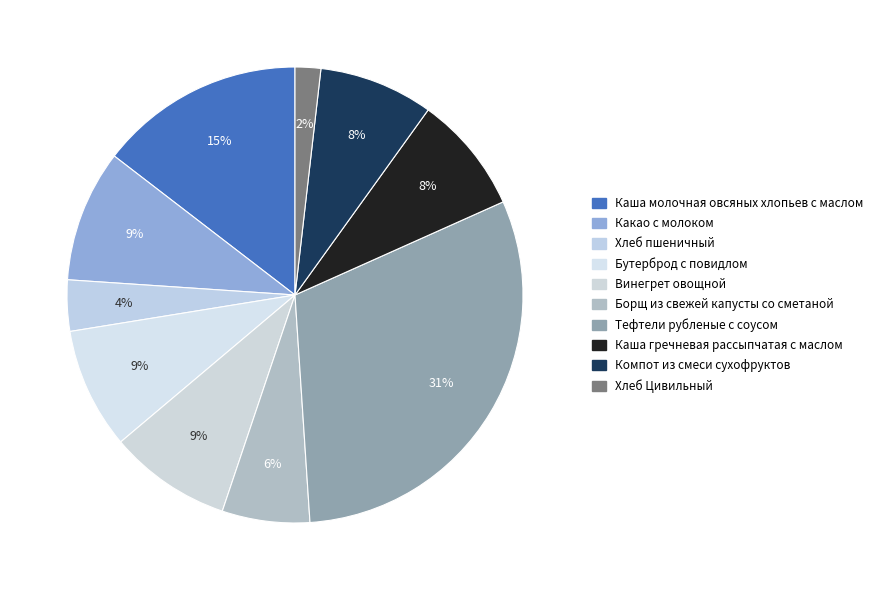

How many segments does this pie chart have?

10